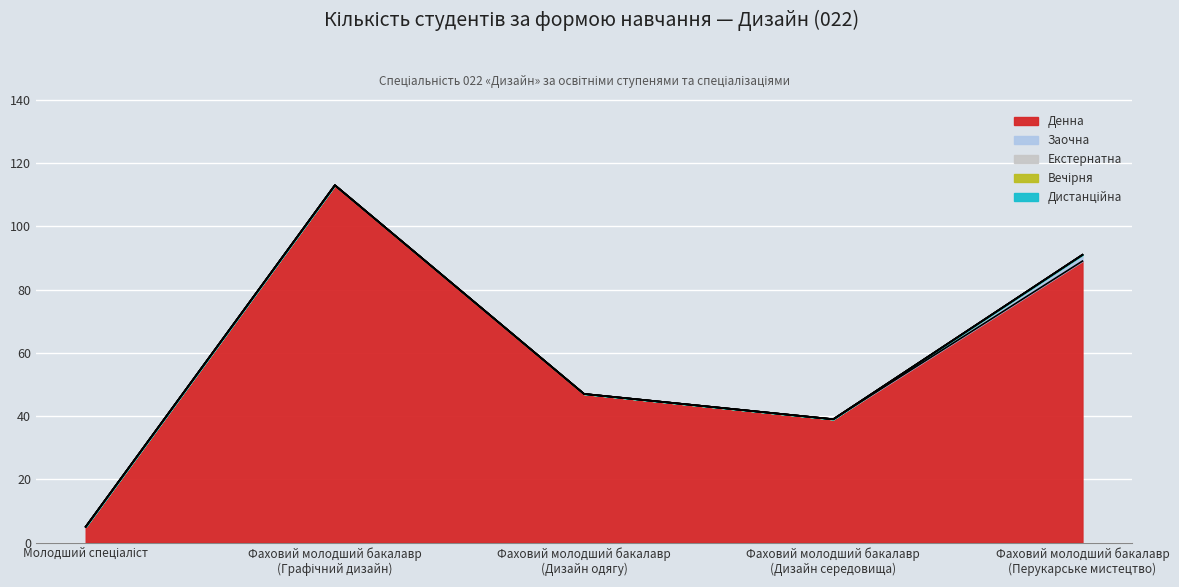

List the series in order of their peak value, highest first.

Денна, Заочна, Екстернатна, Вечірня, Дистанційна